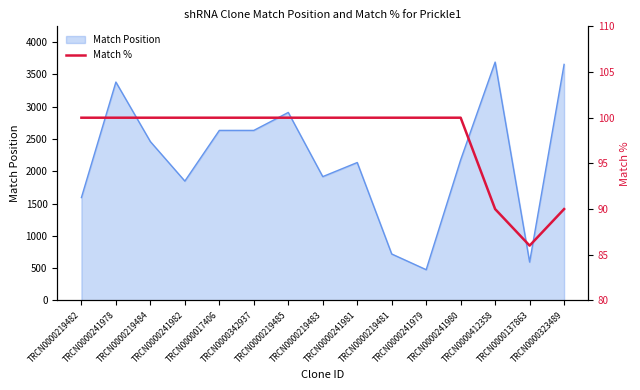

How many lines are shown in the chart?

1